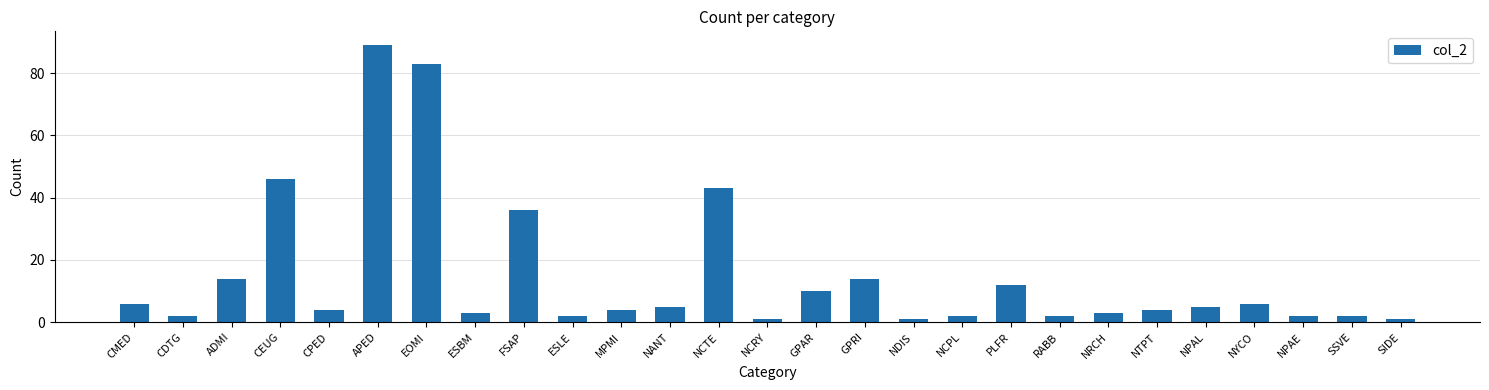

Reading left to right, what are all the values shown in this chart?

CMED=6	CDTG=2	ADMI=14	CEUG=46	CPED=4	APED=89	EOMI=83	ESBM=3	FSAP=36	ESLE=2	MPMI=4	NANT=5	NCTE=43	NCRY=1	GPAR=10	GPRI=14	NDIS=1	NCPL=2	PLFR=12	RABB=2	NRCH=3	NTPT=4	NPAL=5	NYCO=6	NPAE=2	SSVE=2	SIDE=1